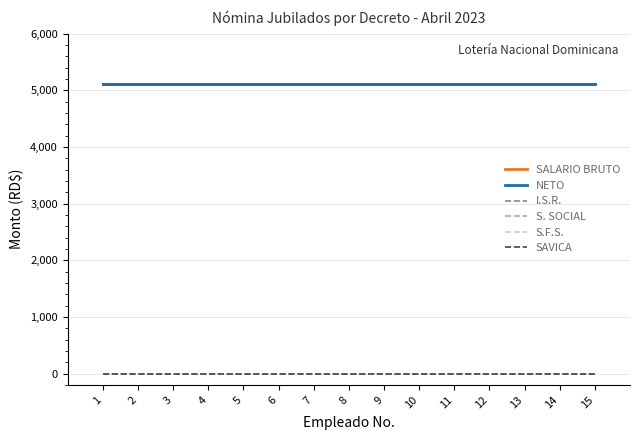

Does the chart have visible grid lines?

Yes